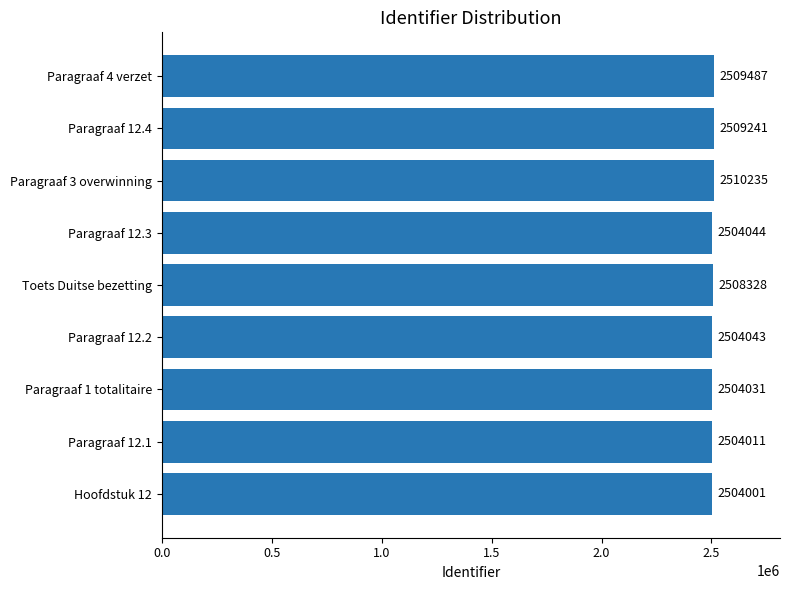

What is the average value?

2506380